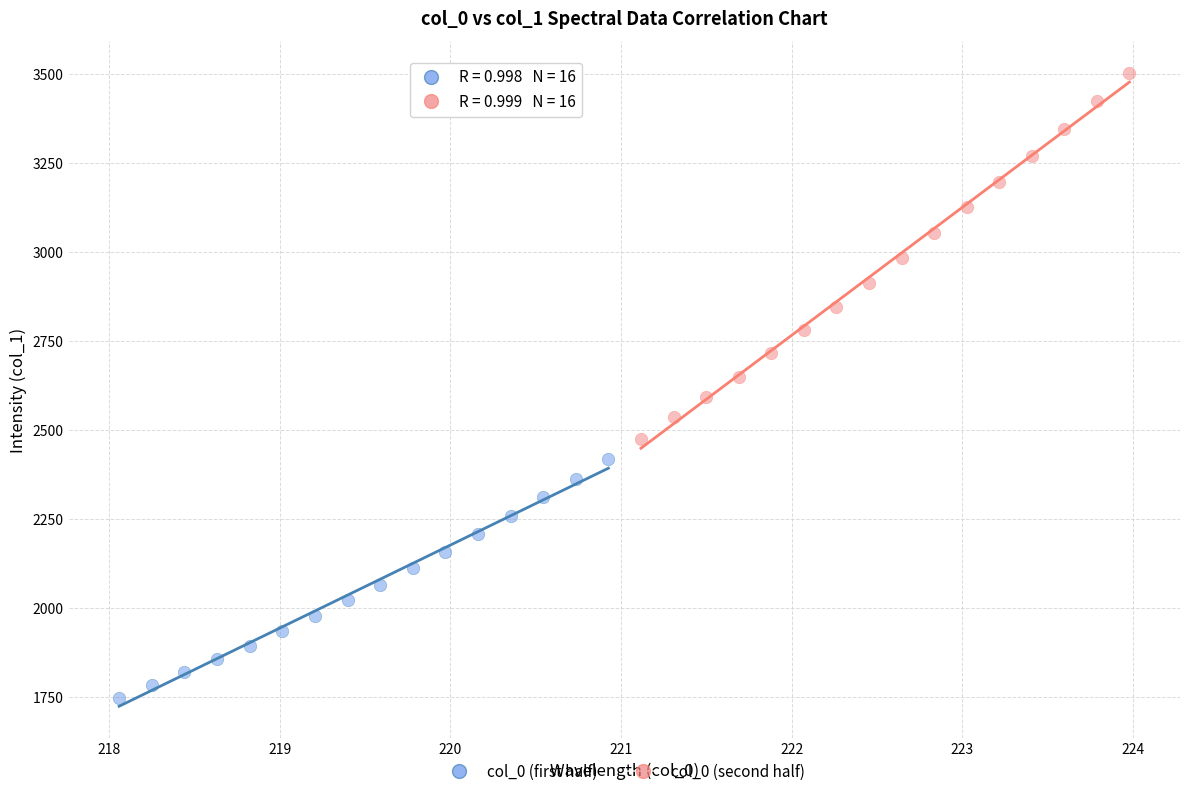

What are all the series names shown in the legend?

col_0 (first half), col_0 (second half)